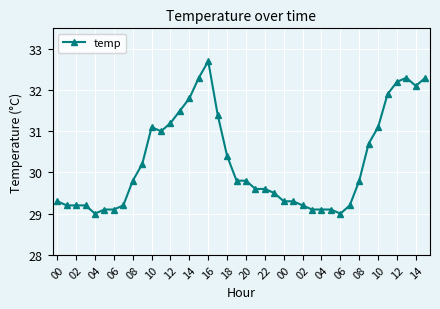

What is the average value?

30.3